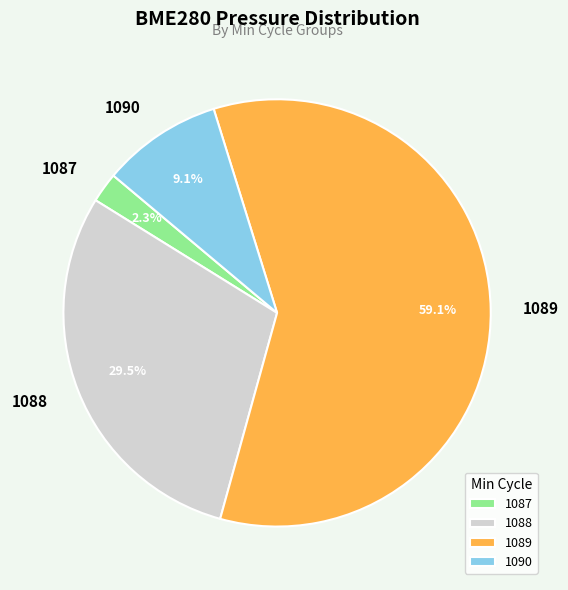

Does 1089 represent more than half of the total?

Yes